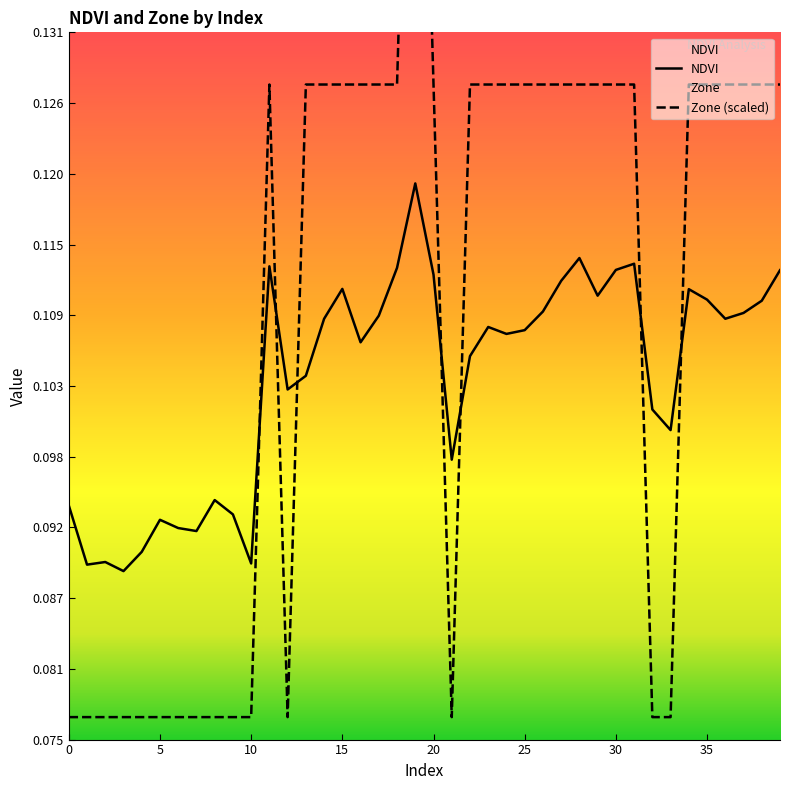

What is the sum of all Zone values?

4.4